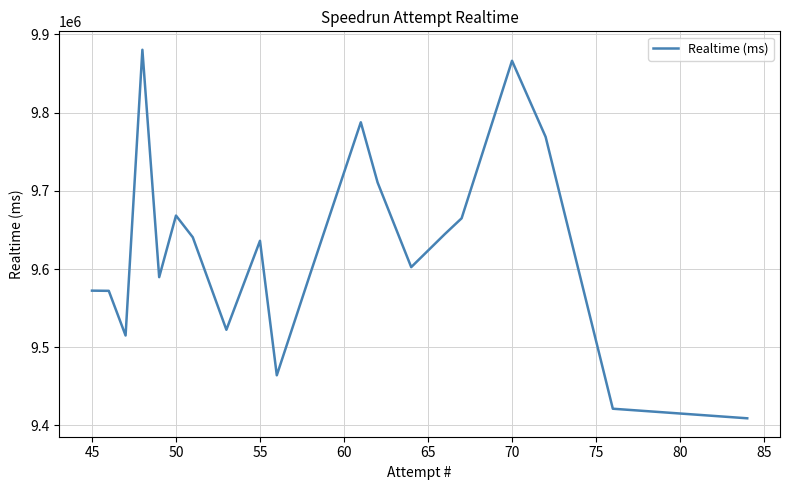

What is the smallest value displayed?

9409114